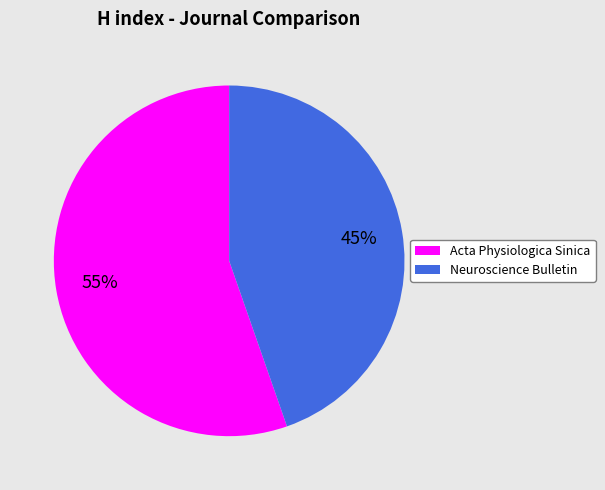

To the nearest percent, what portion does Neuroscience Bulletin represent?

45%